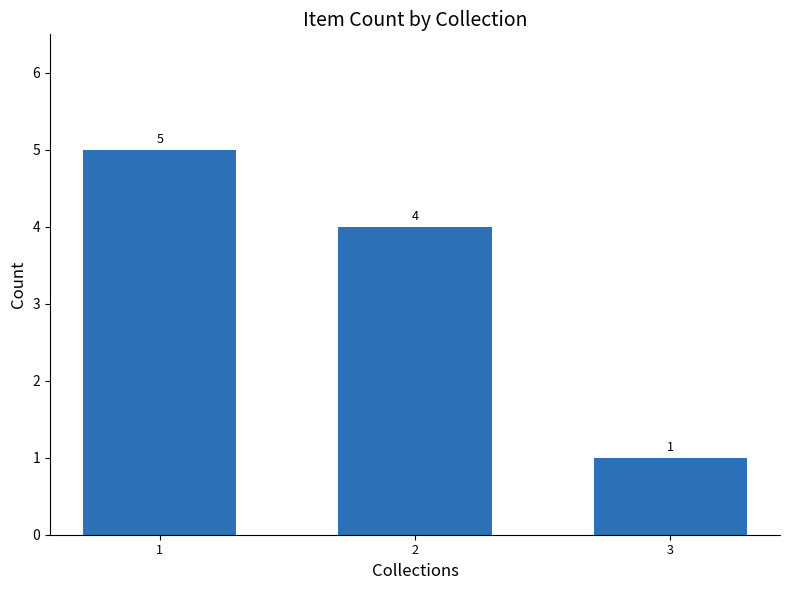

The chart shows a value of 2 at 2. True or false?

False